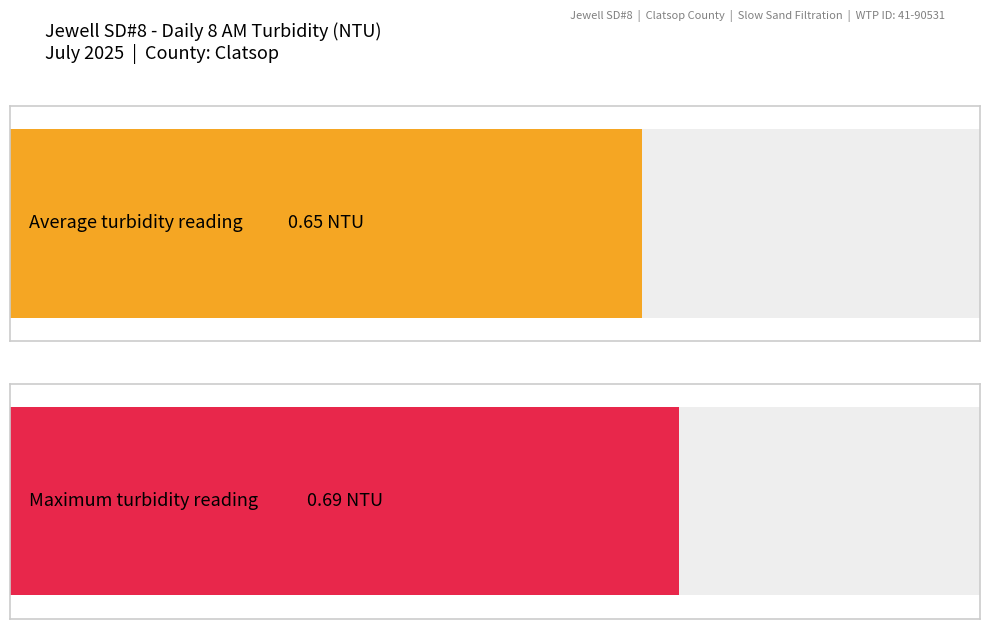

The value at 18 is 0.2. True or false?

False